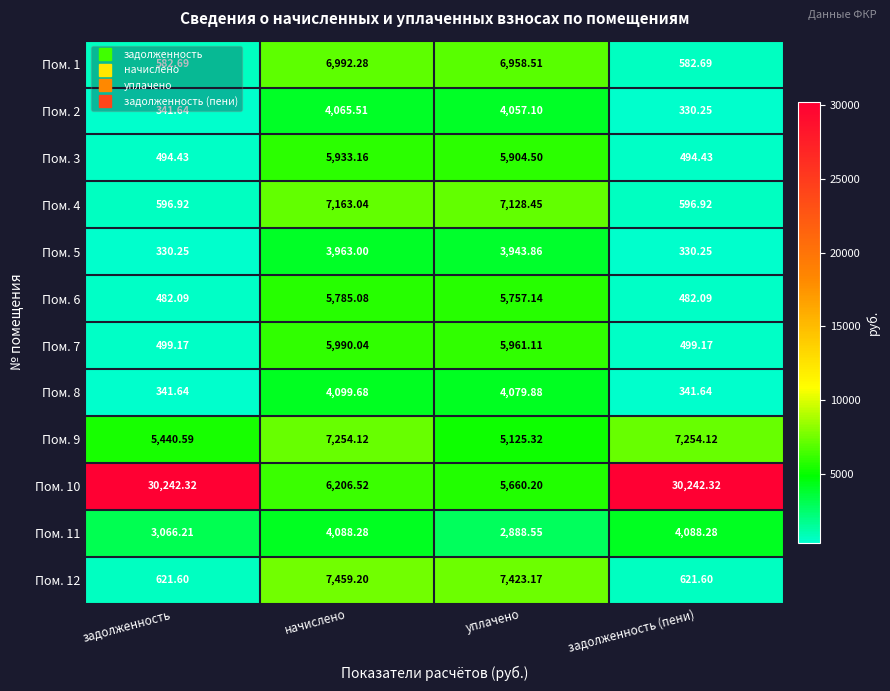

At which category is the sum across all series the highest?

начислено